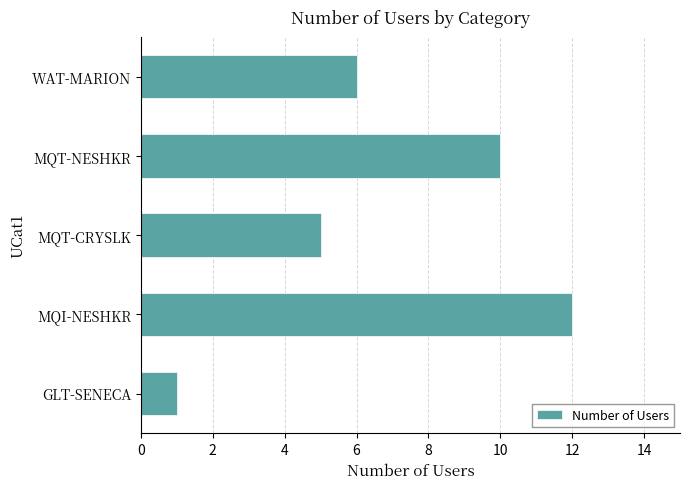

The chart shows a value of 1 at GLT-SENECA. True or false?

True